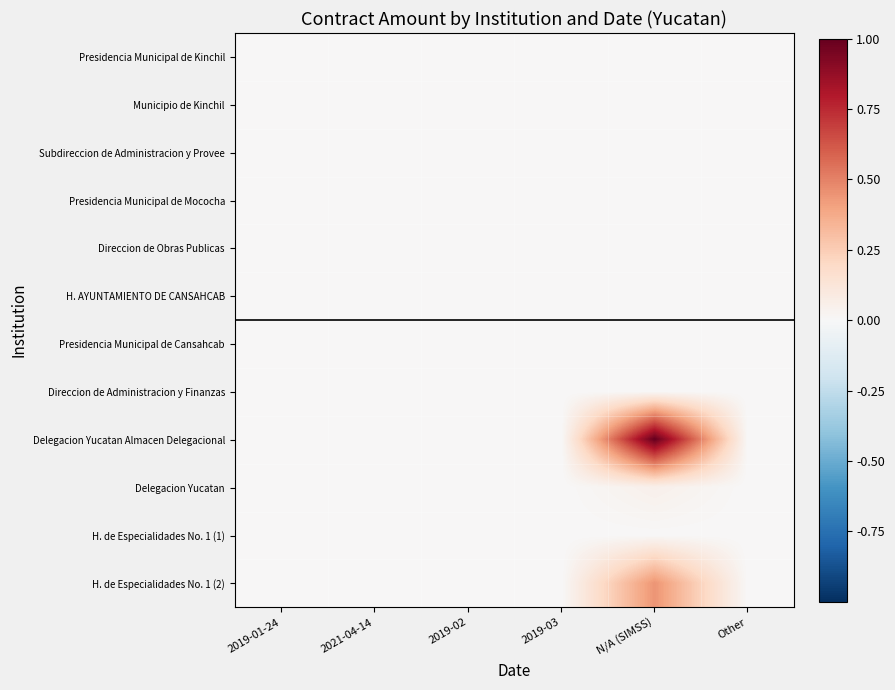

Between 2021-04-14 and Other, which series saw the biggest shift?

Subdireccion de Administracion y Provee